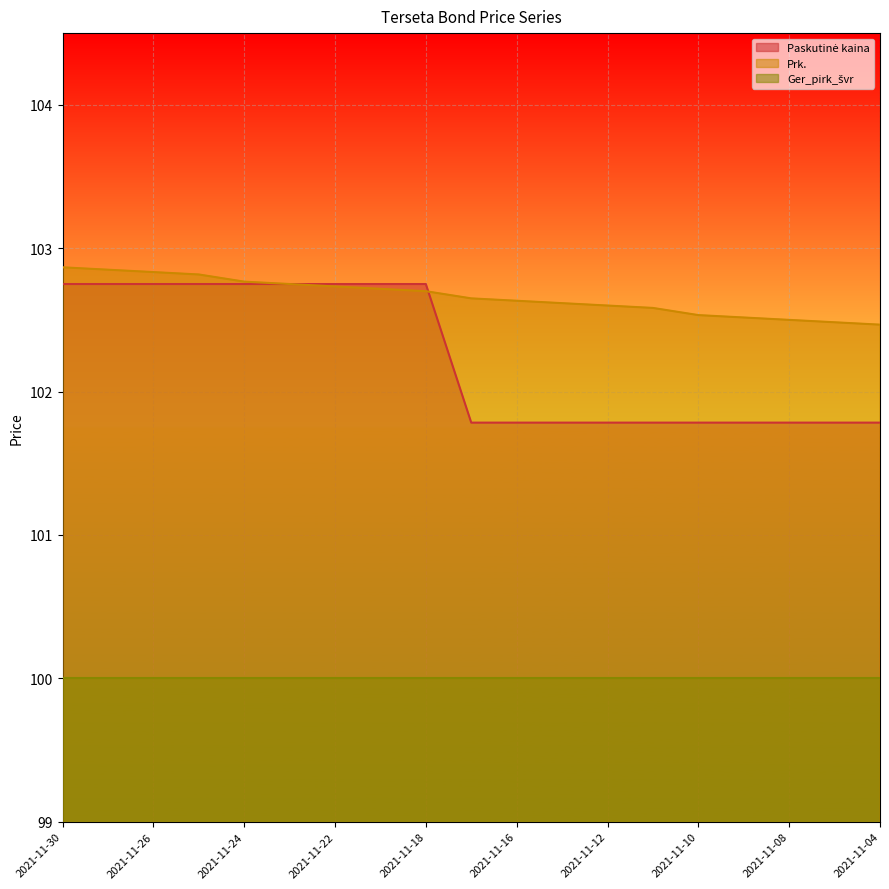

What is the value of the Prk. point at the 16th from the left?

102.5